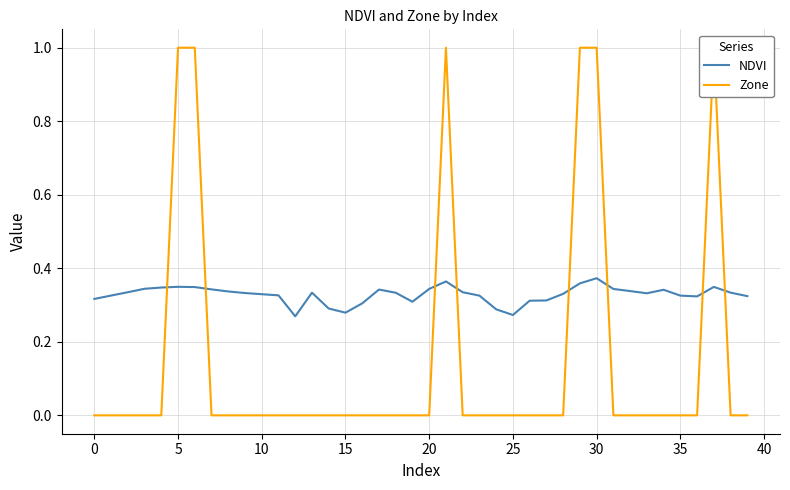

What is the sum of the NDVI values at 24 and 22?

0.6